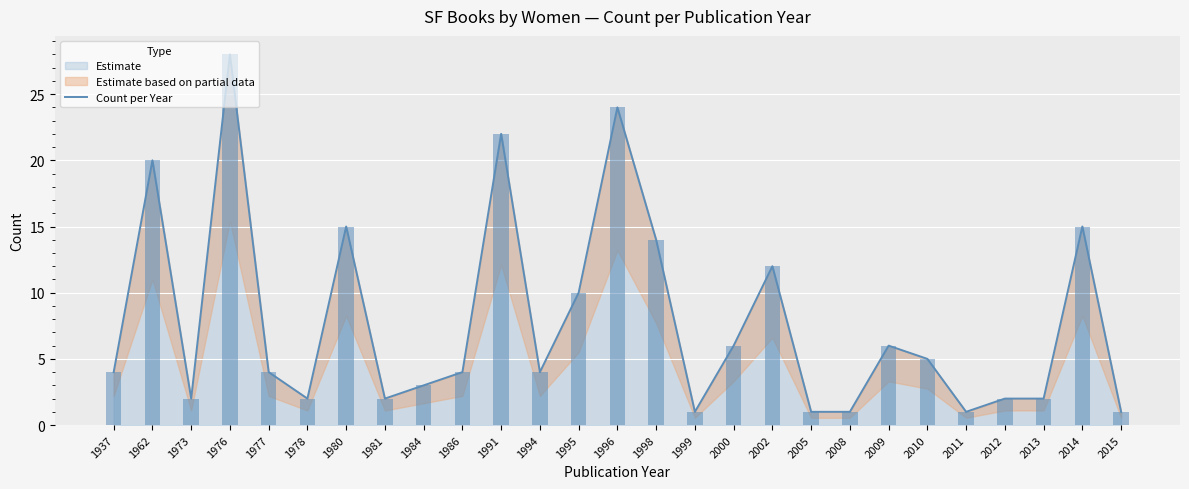

What is the average value?

8